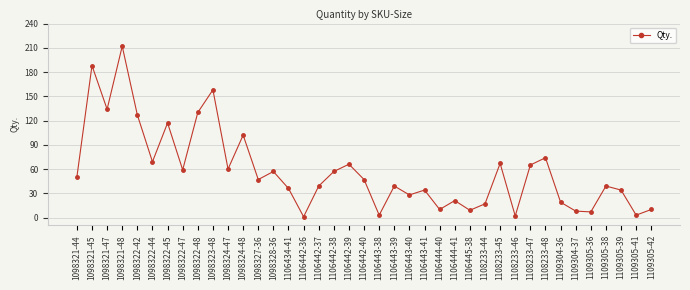

Does the chart display data point markers on the line(s)?

Yes